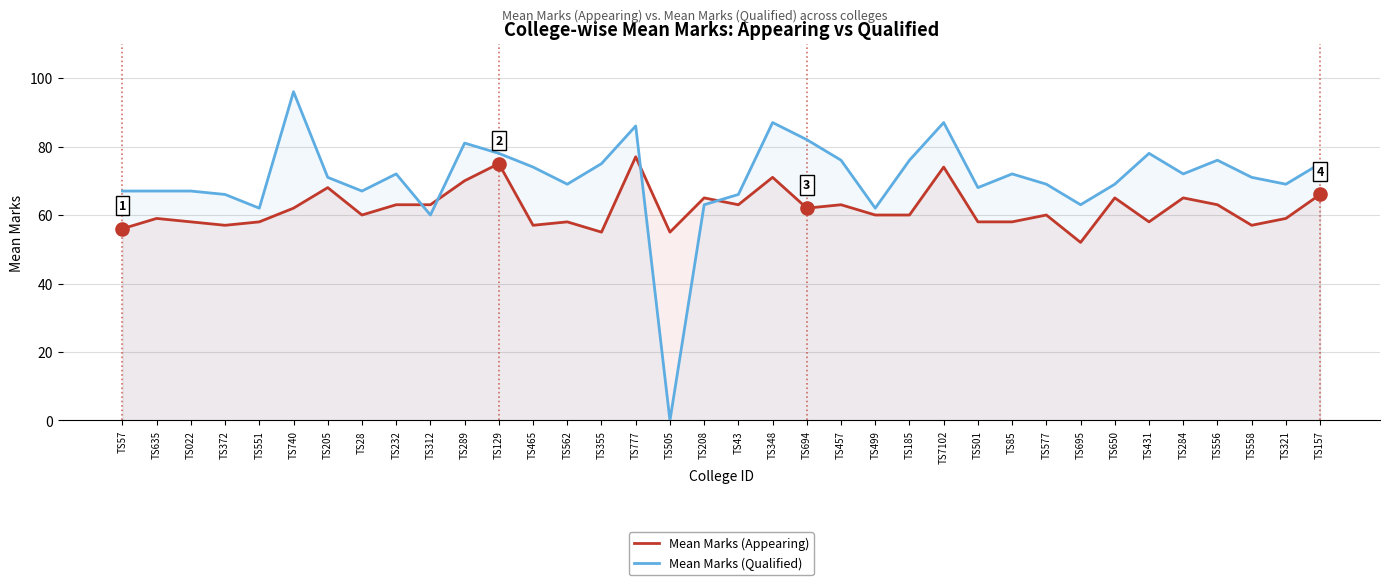

Is the value of Mean Marks (Qualified) at TS208 greater than the value of Mean Marks (Appearing) at TS556?

No